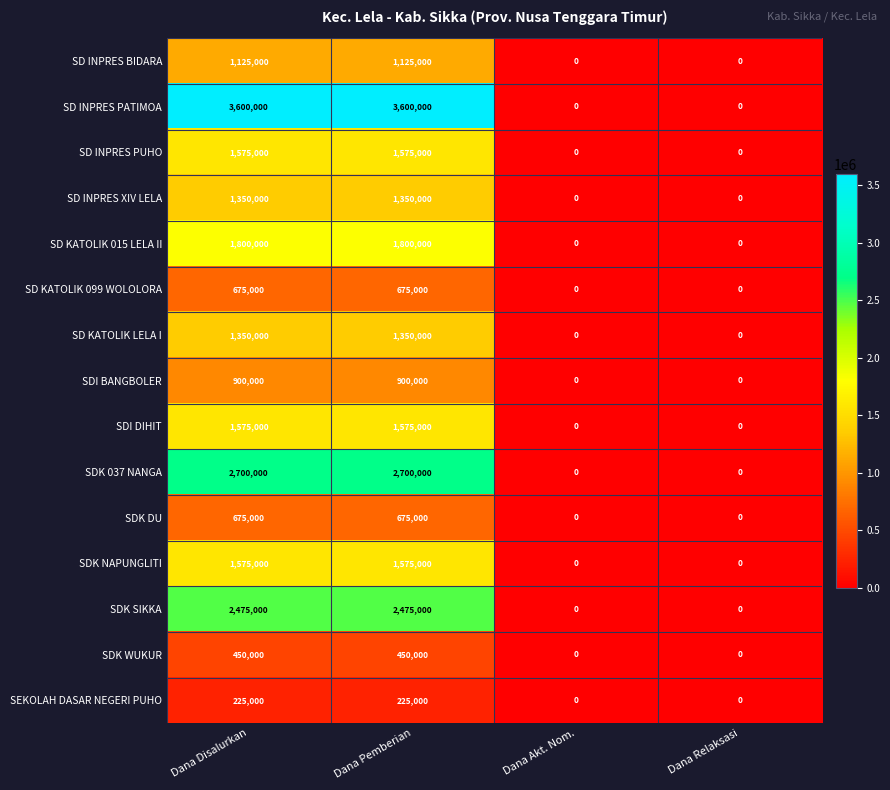

Which series has the largest total across all categories?

SD INPRES PATIMOA